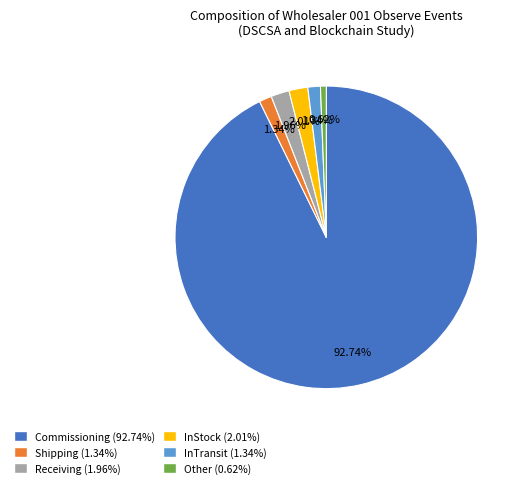

Is there a majority slice in this chart?

Yes